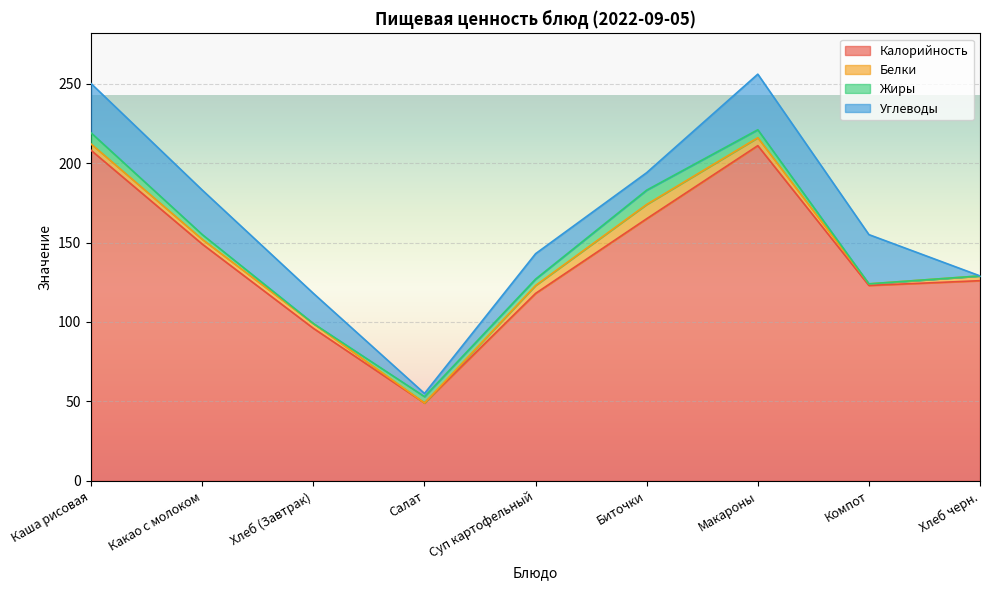

Between Каша рисовая and Макароны, which series saw the biggest shift?

Углеводы